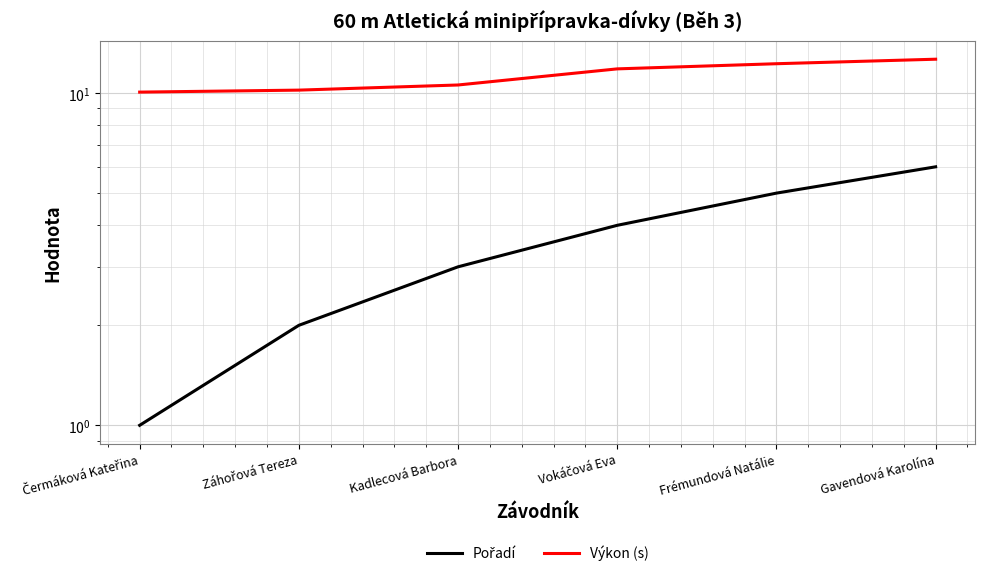

Rank the series by their maximum value, from highest to lowest.

Výkon (s), Pořadí